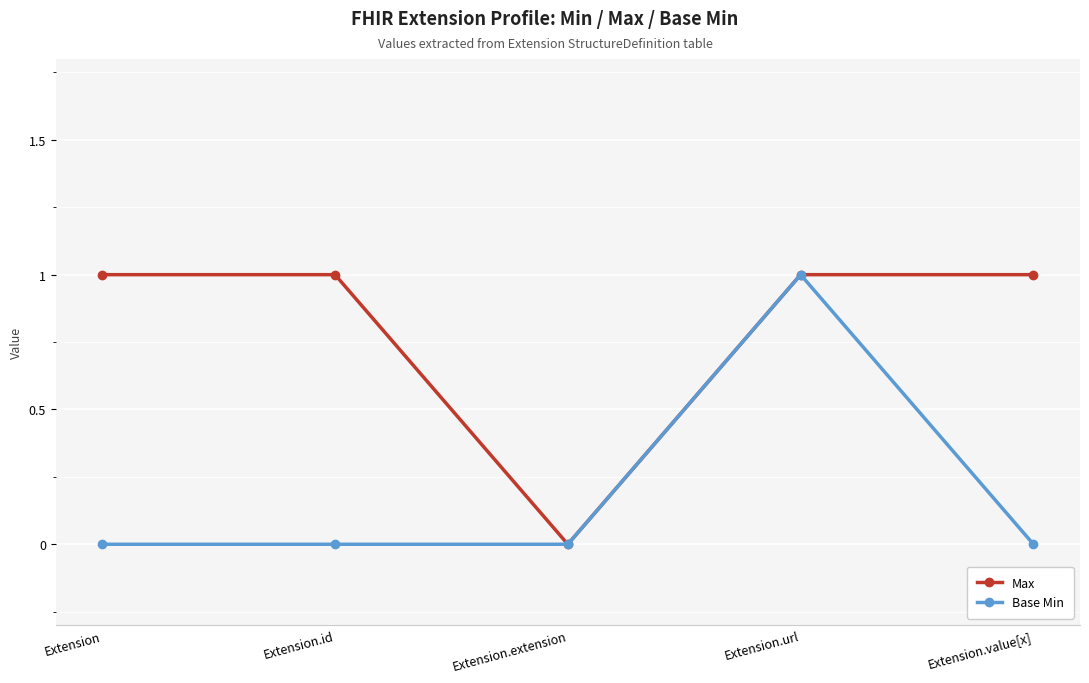

Is the value of Base Min at Extension.id greater than the value of Max at Extension.id?

No